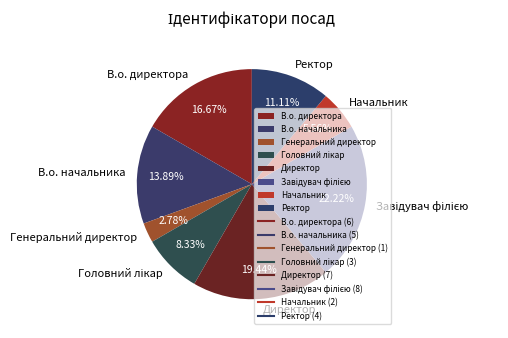

To the nearest percent, what is the average slice percentage?

12%